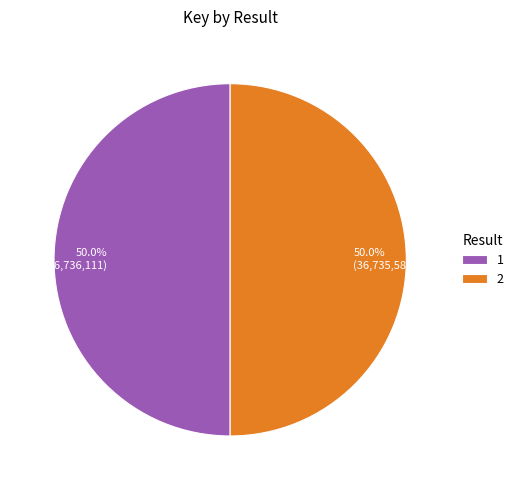

What is the ratio of the value at 50.0% (36,735,585) to the value at 50.0% (36,736,111)?

1.0